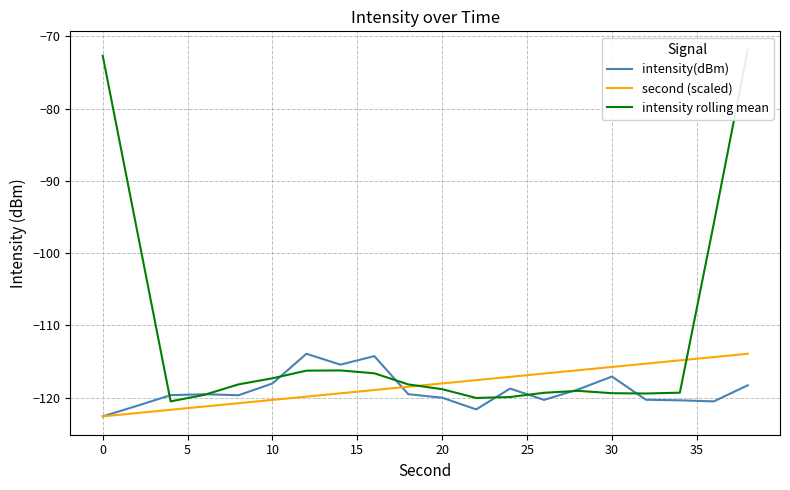

What is the minimum value for second (scaled)?

-122.6